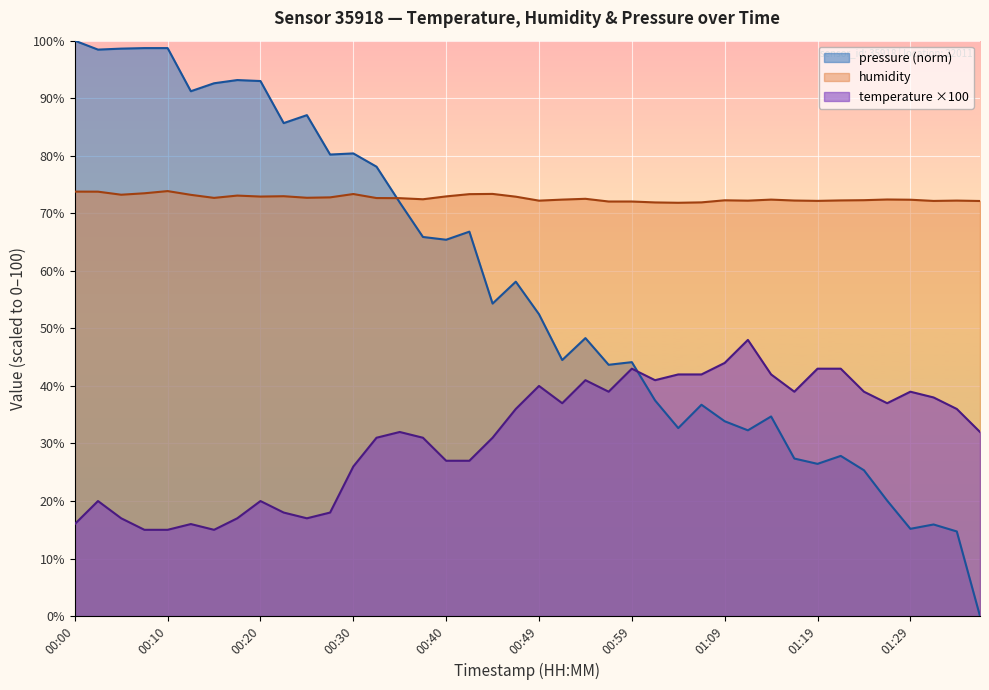

List the series in order of their peak value, lowest first.

temperature ×100, humidity, pressure (norm)